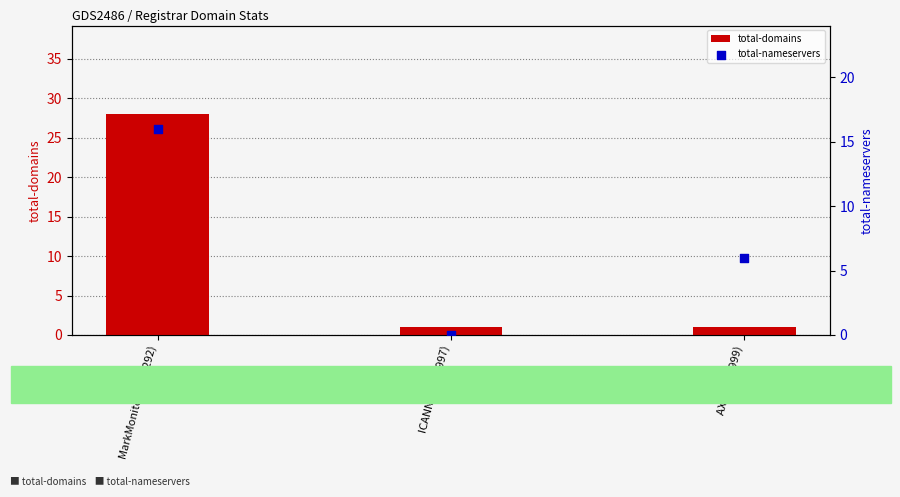

What is the total value across all series at AXA SA (9999)?

7